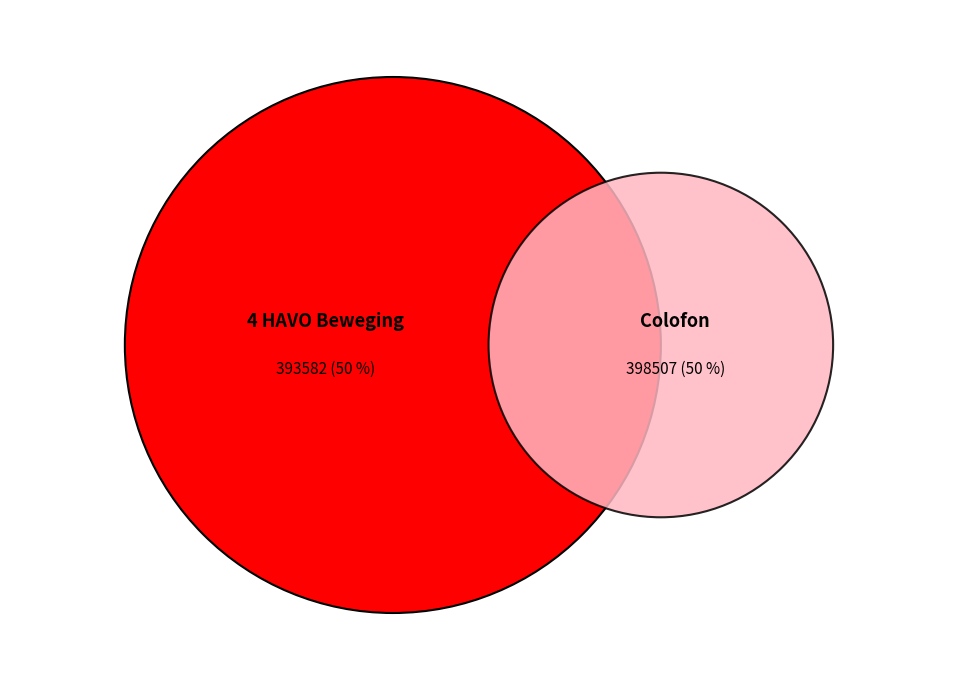

What is the smallest slice in the pie chart?

4 HAVO Beweging